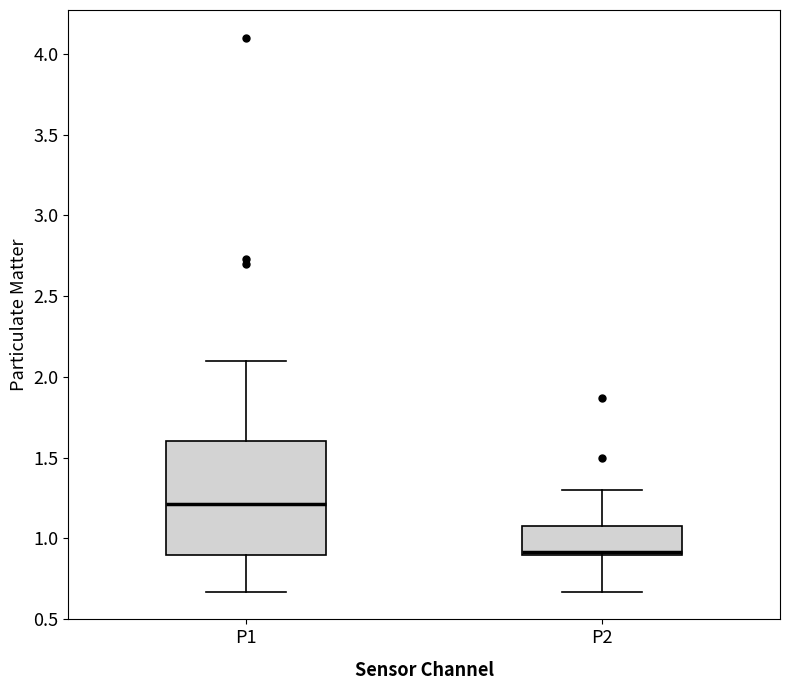

Comparing the boxes themselves (not the whiskers), which one is the tallest?

P1